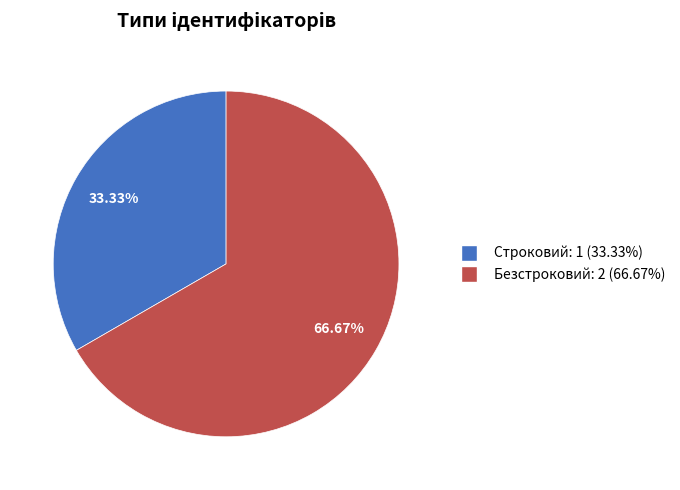

To the nearest percent, what is the difference between the Строковий and Безстроковий slice percentages?

33%